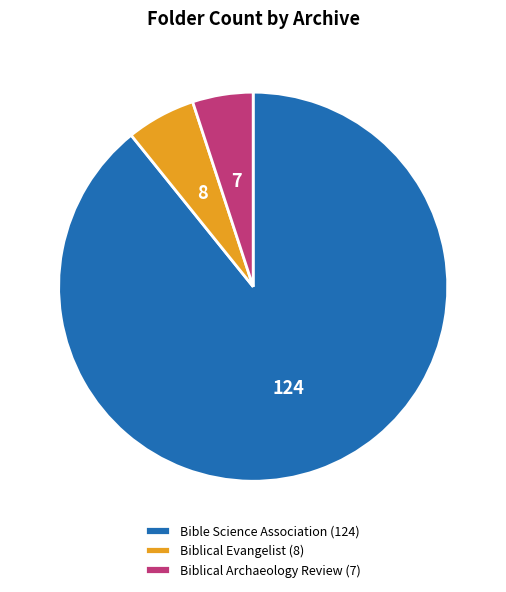

Does Bible Science Association represent more than half of the total?

Yes